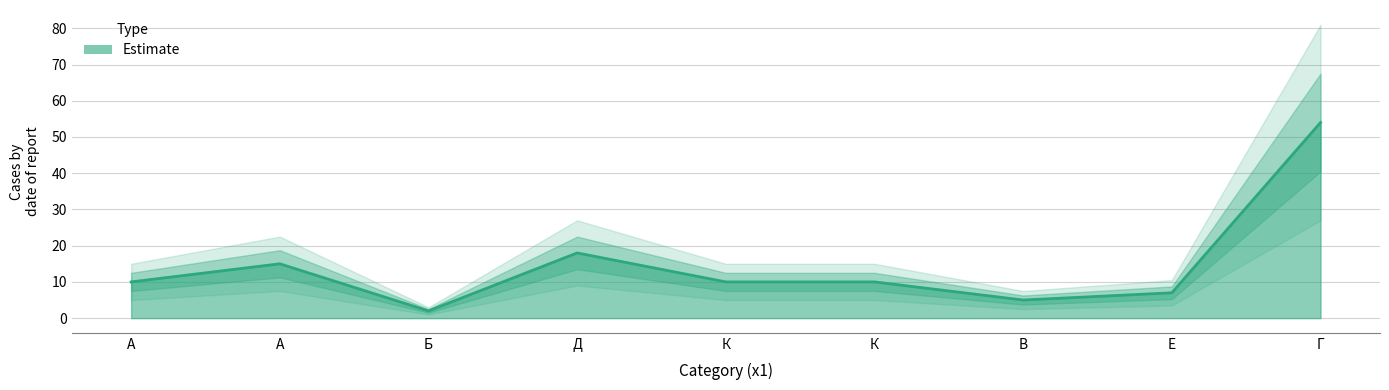

Reading left to right, what are all the values shown in this chart?

10	15	2	18	10	10	5	7	54